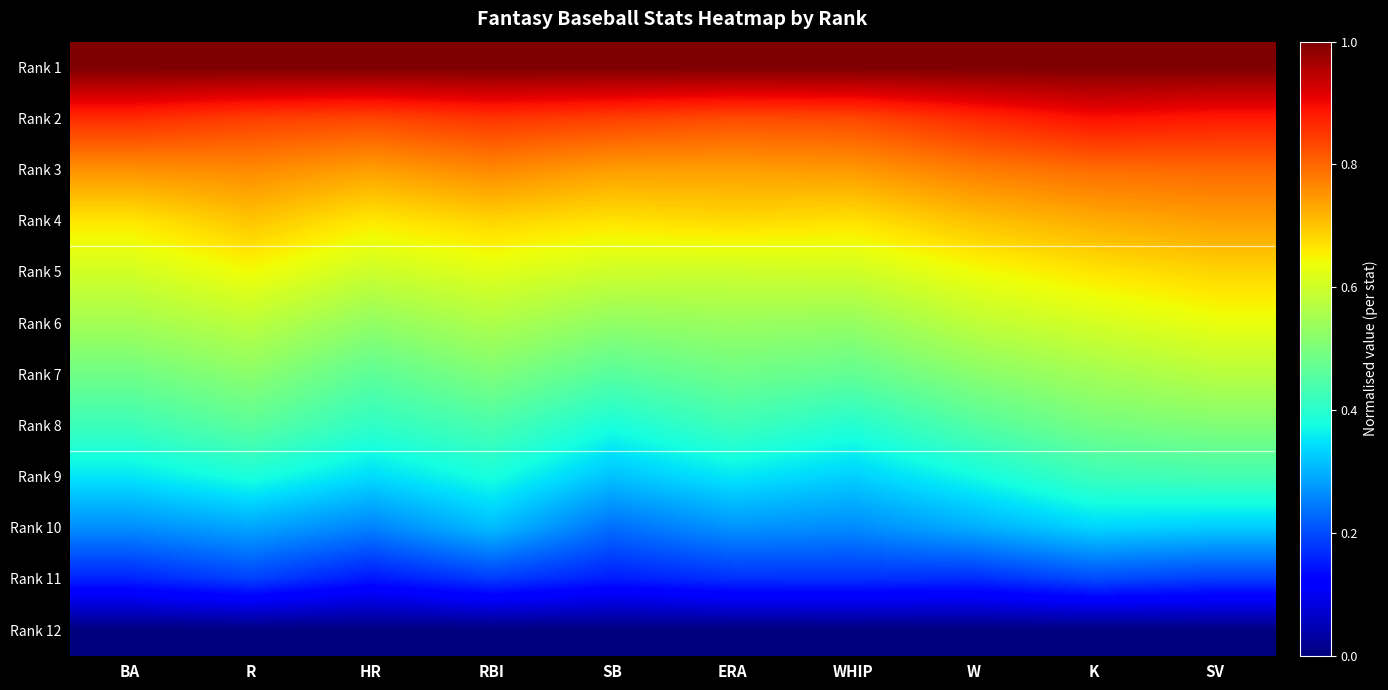

Rank the series at WHIP from lowest to highest value.

Rank 12, Rank 11, Rank 10, Rank 9, Rank 8, Rank 7, Rank 6, Rank 5, Rank 4, Rank 3, Rank 2, Rank 1